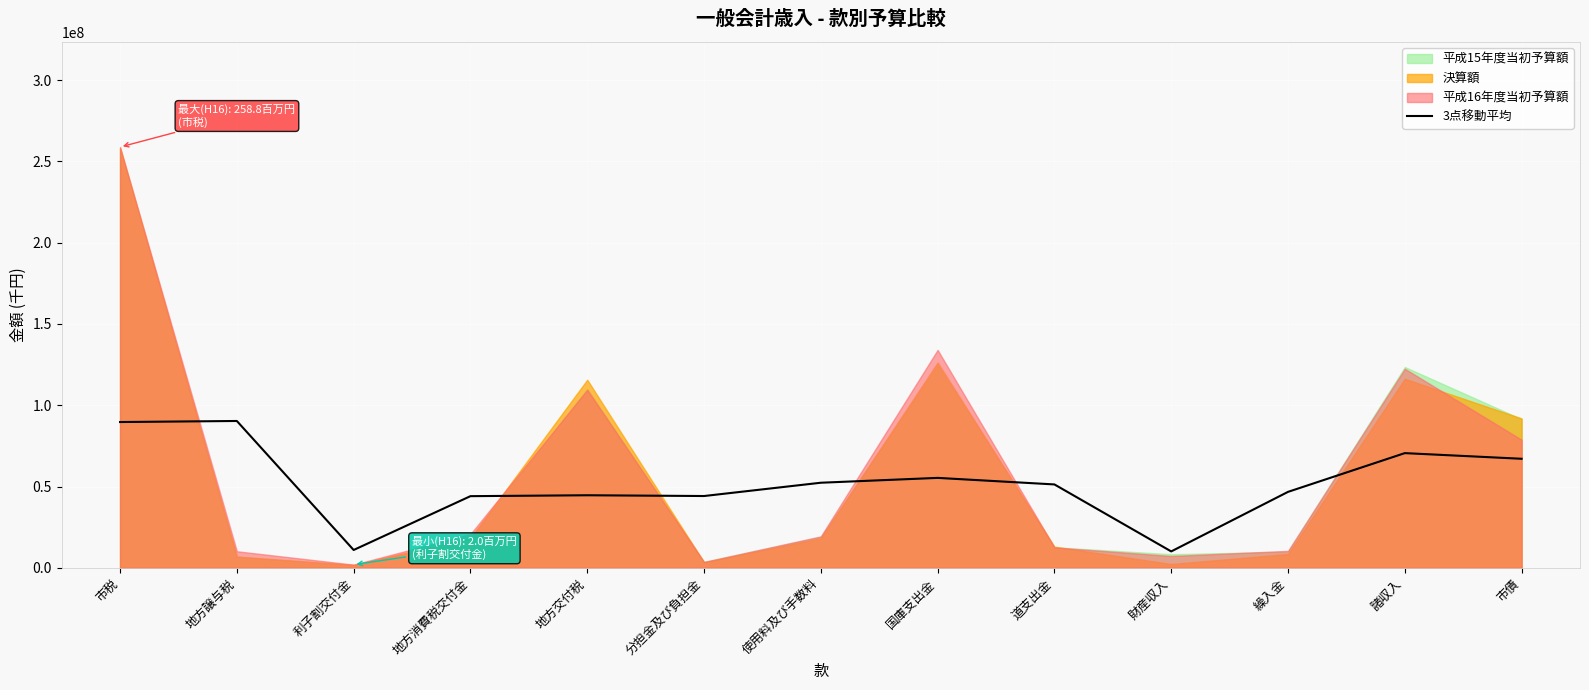

What is the label of the 11th point from the right?

利子割交付金